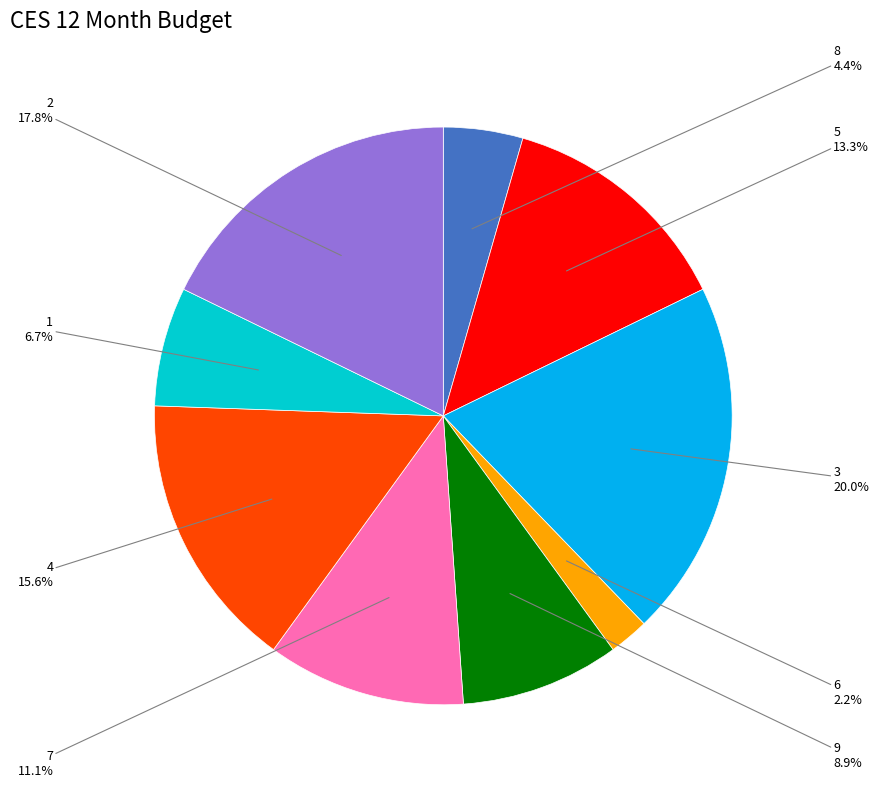

Is there a majority slice in this chart?

No